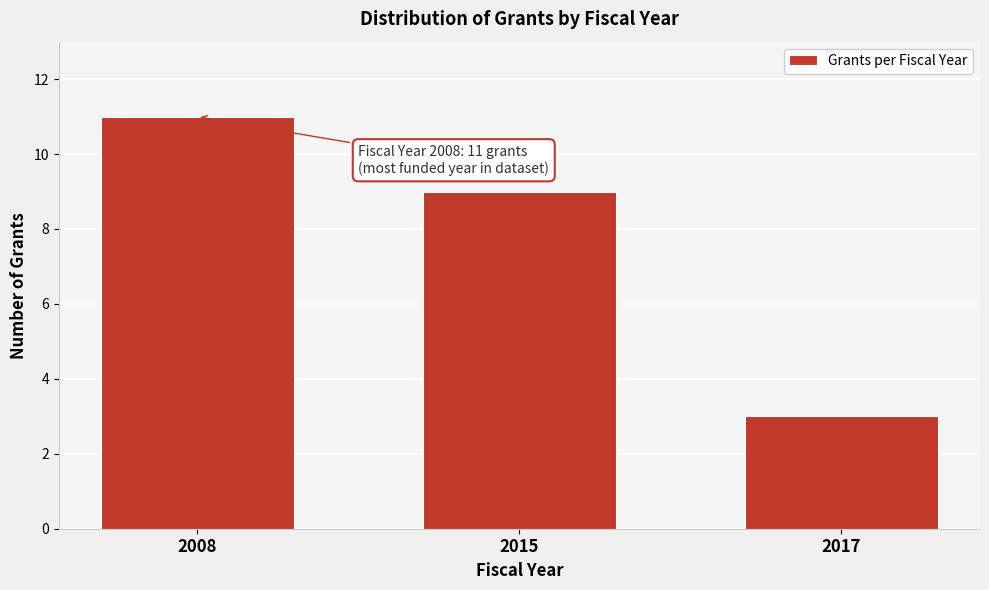

Reading left to right, transcribe all the data shown in this chart.

11	9	3